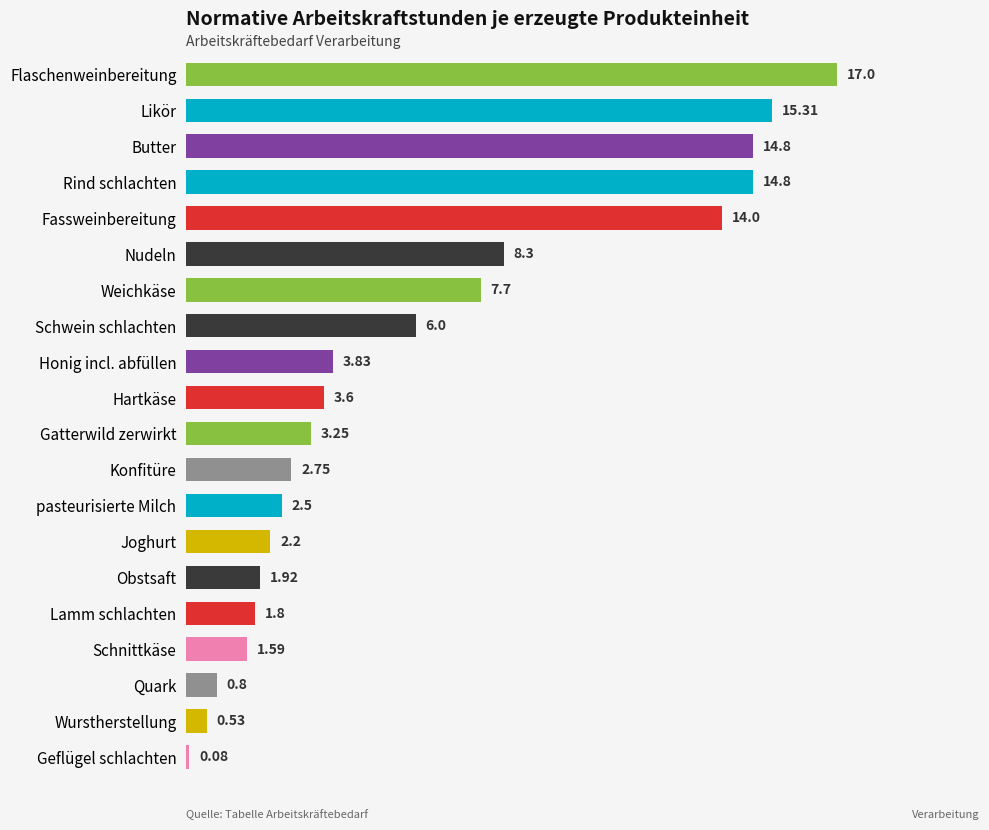

Does the chart contain stacked bars?

No